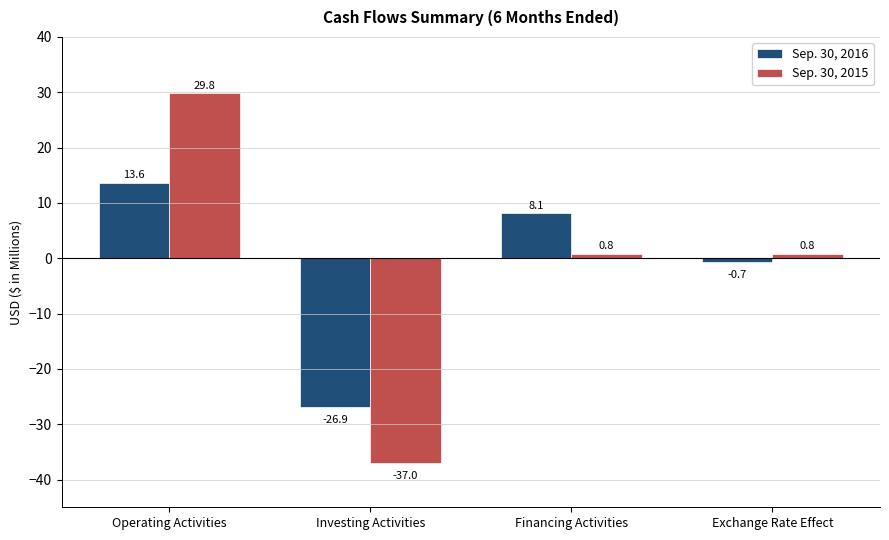

At which category is the sum across all series the highest?

Operating Activities